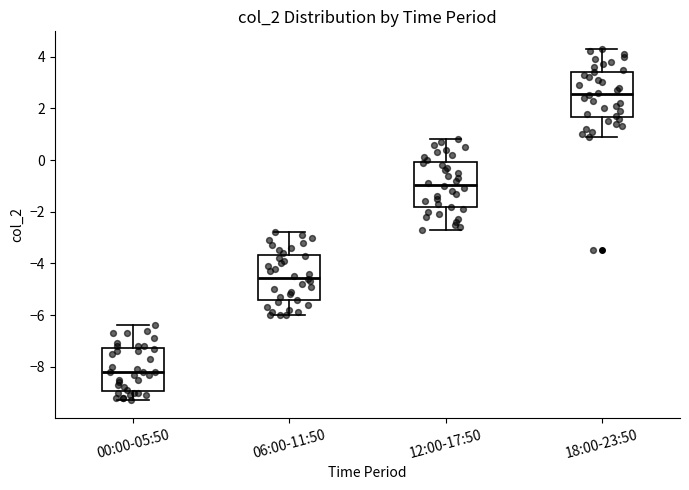

Where is the upper edge of the box for 12:00-17:50 on the y-axis? The values are not printed on the chart, so give them approximately, as read against the axis.

0.0